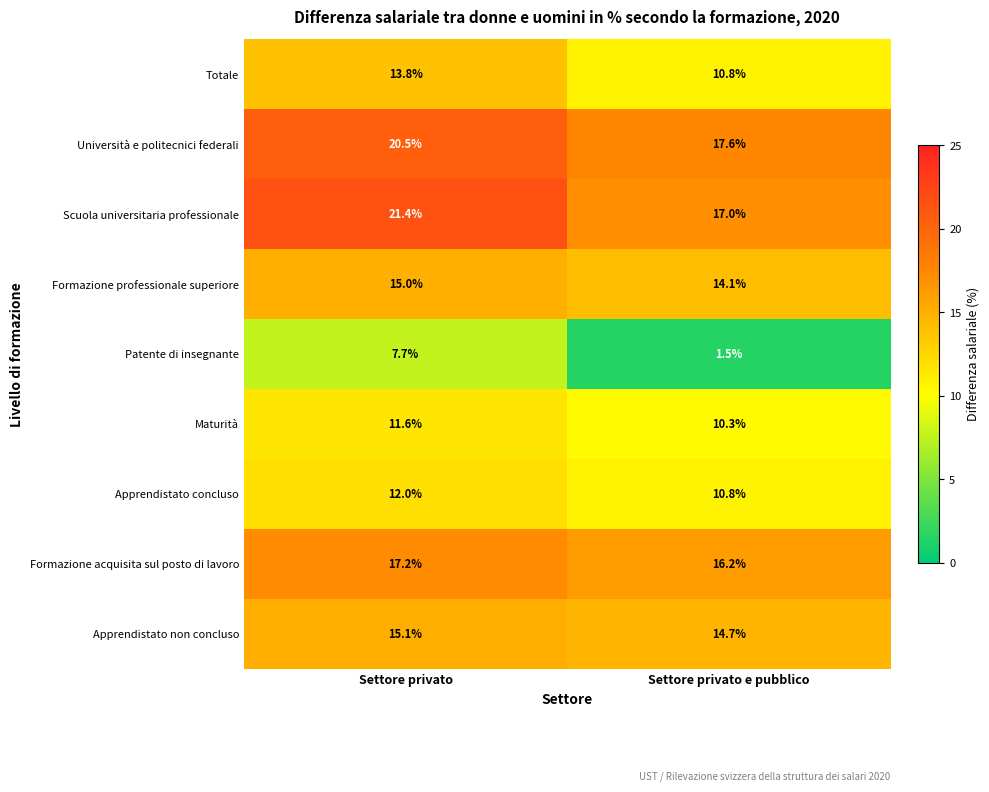

Rank the series by their maximum value, from lowest to highest.

Patente di insegnante, Maturità, Apprendistato concluso, Totale, Formazione professionale superiore, Apprendistato non concluso, Formazione acquisita sul posto di lavoro, Università e politecnici federali, Scuola universitaria professionale